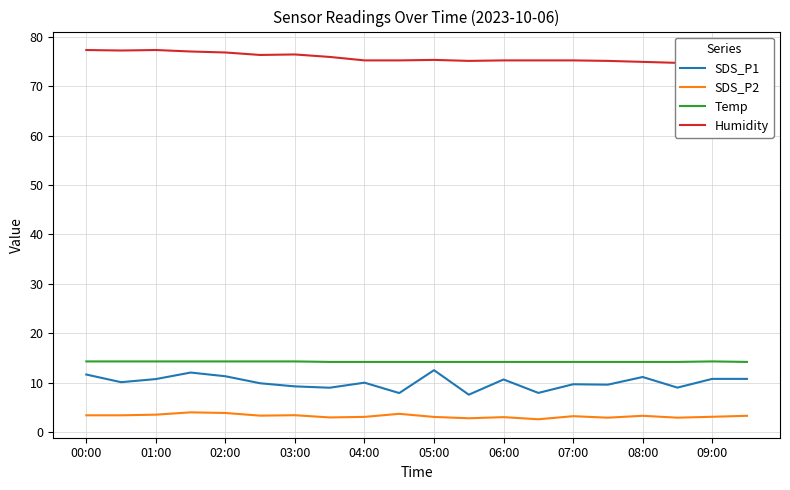

Is the value of SDS_P2 at 03:00 greater than the value of Temp at 05:00?

No